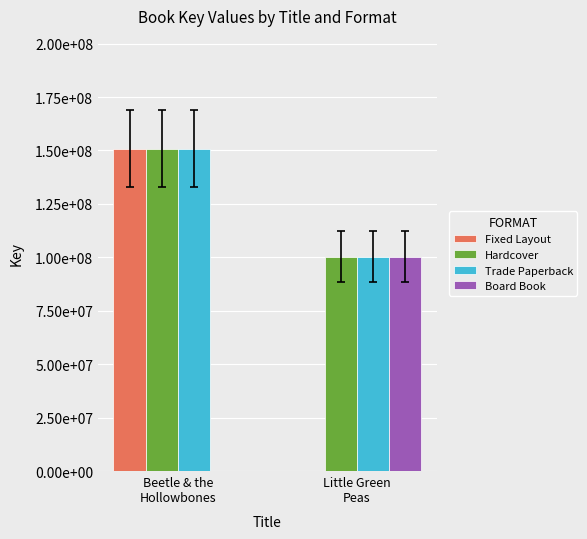

Count the Hardcover values in the range 100274480 to 150812389.

2